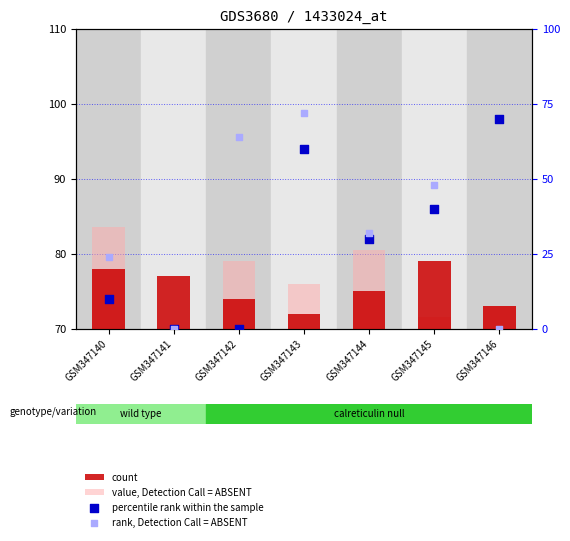

What are all the series names shown in the legend?

count, value, Detection Call = ABSENT, percentile rank within the sample, rank, Detection Call = ABSENT